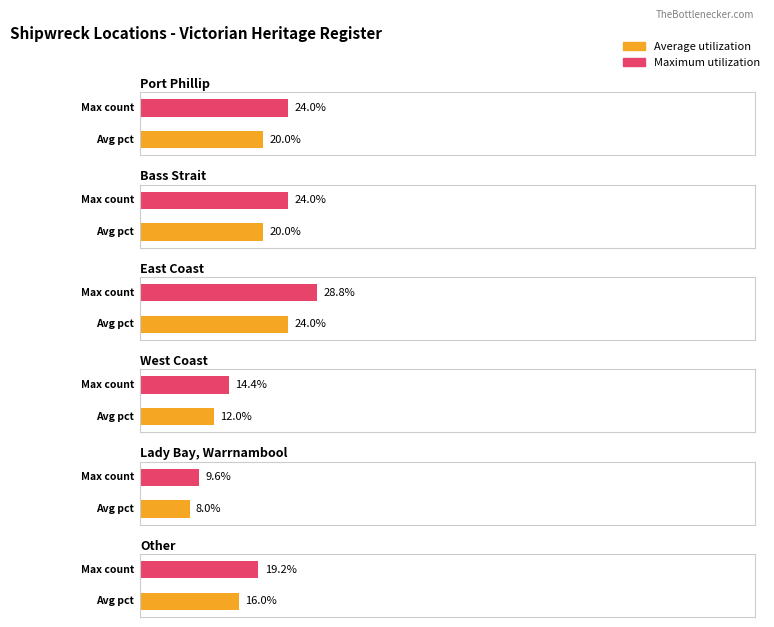

The chart shows a value of 8 at Port Phillip. True or false?

False